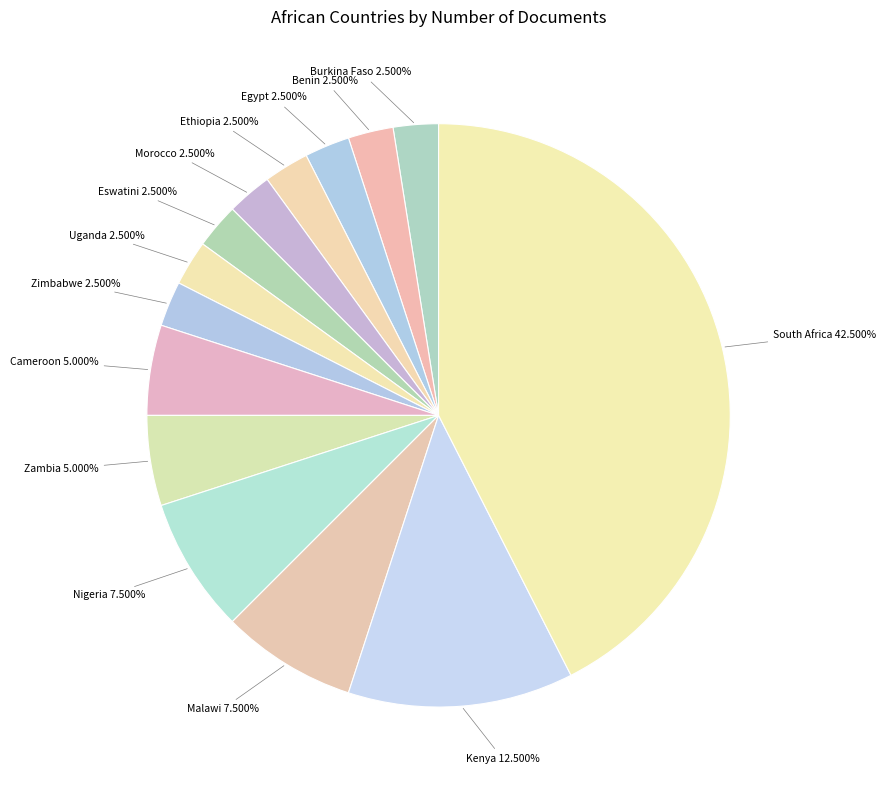

What is the ratio of the value at Nigeria 7.500% to the value at Egypt 2.500%?

3.0